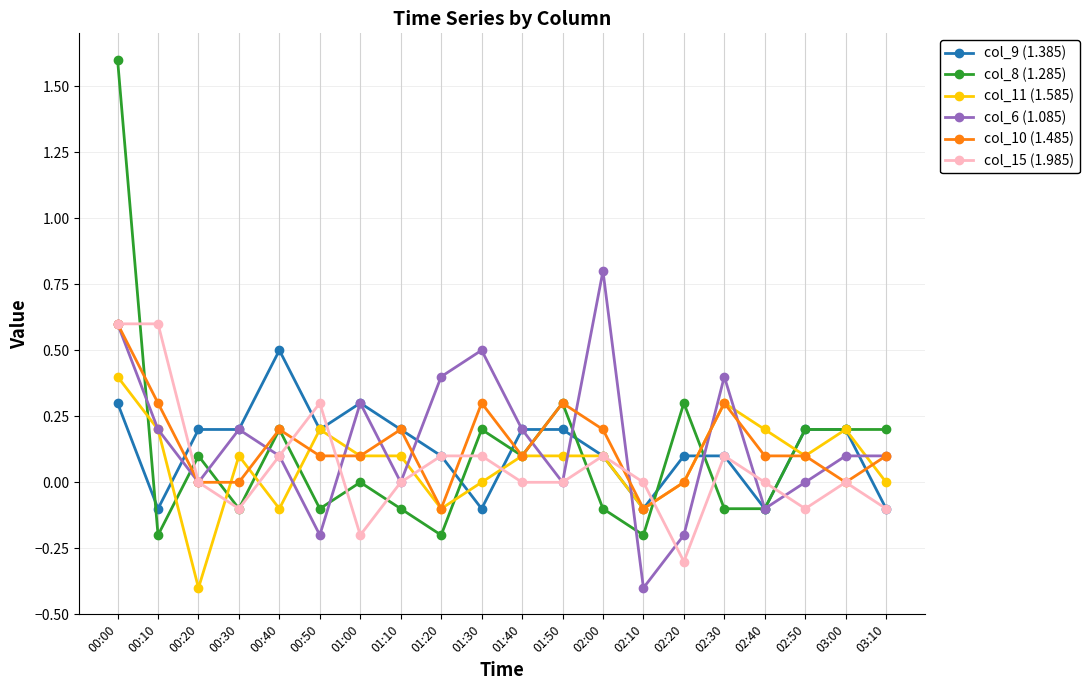

At which label does col_11 (1.585) first exceed 0?

00:00